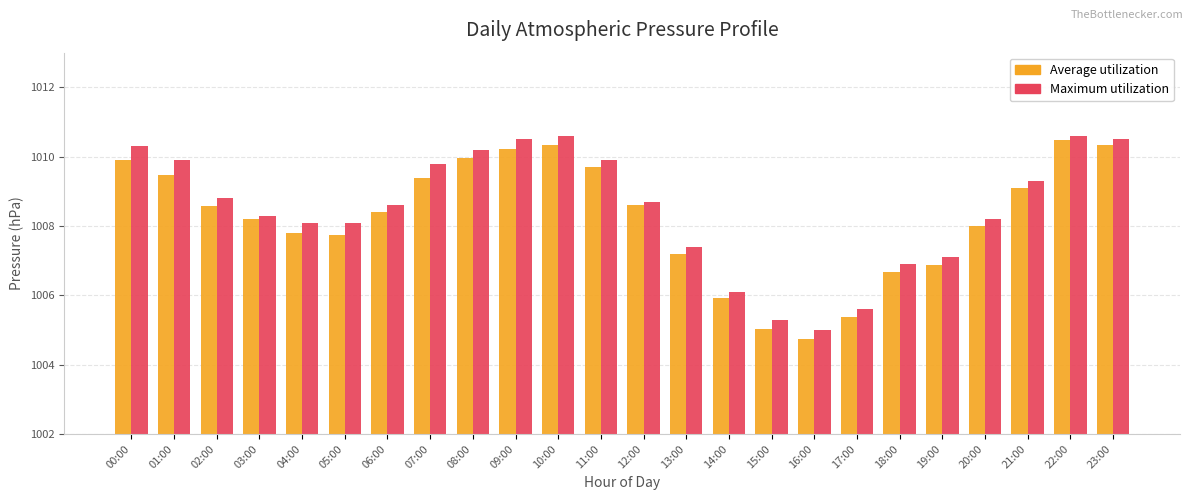

What is the difference between the maximum and second lowest values in the Average utilization series?

5.4